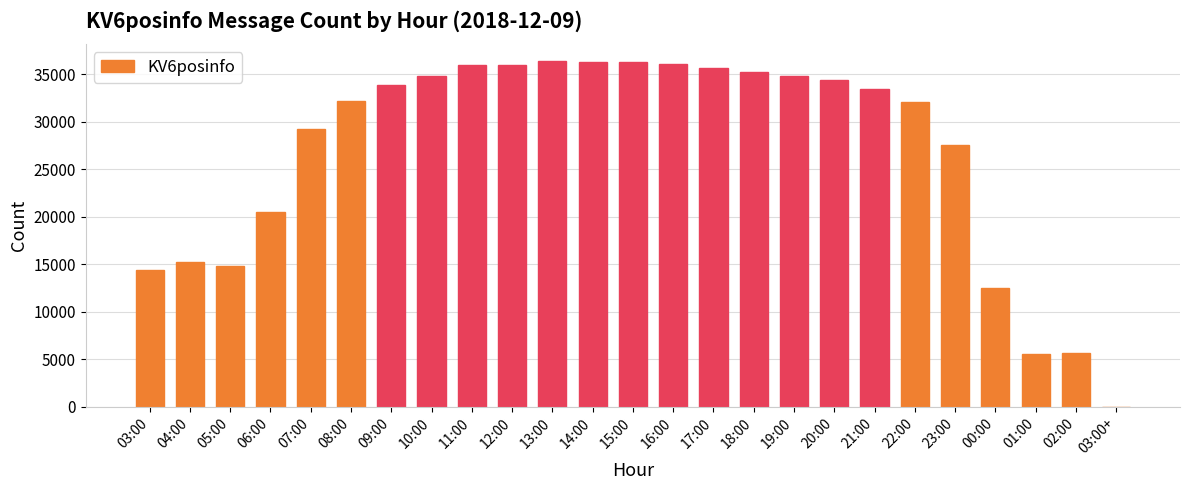

True or false: the data shows 5590 at 01:00.

True